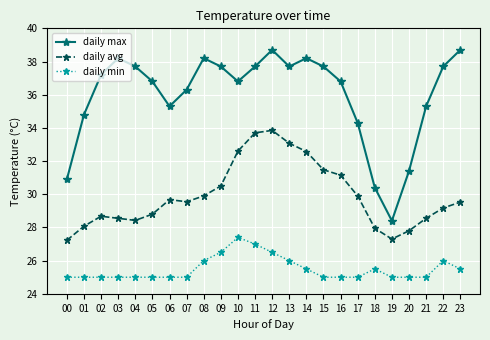

The daily avg series shows 27.9 at 18. True or false?

True